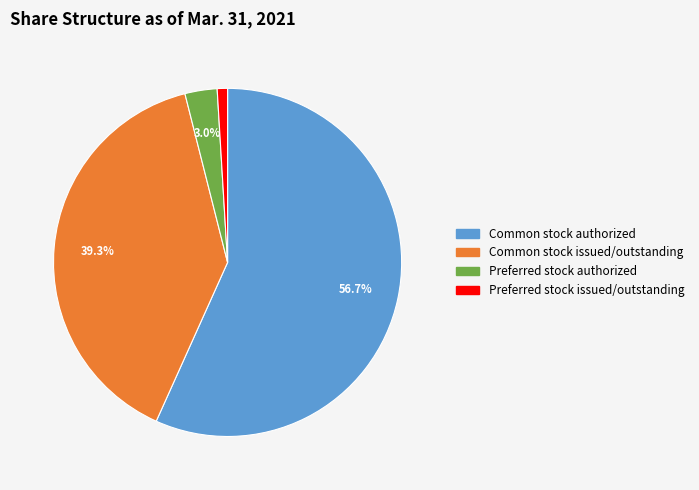

How many slices are in this pie chart?

4